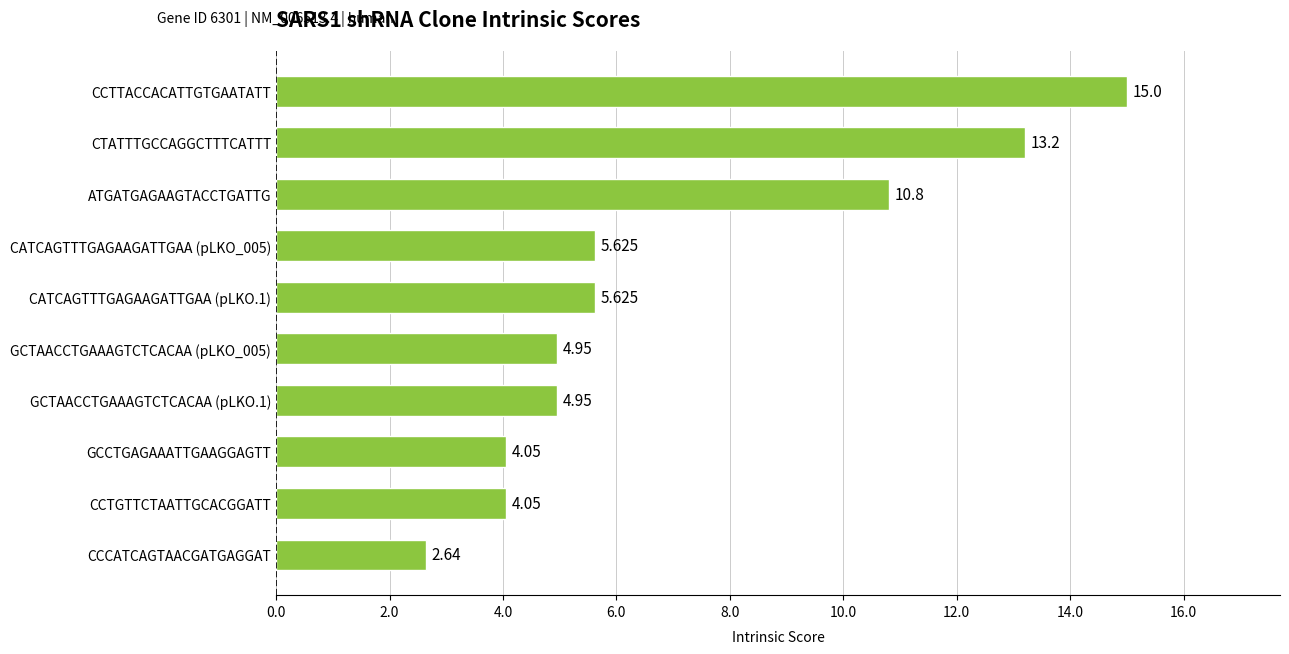

Which category has the lowest value across all series?

CCCATCAGTAACGATGAGGAT